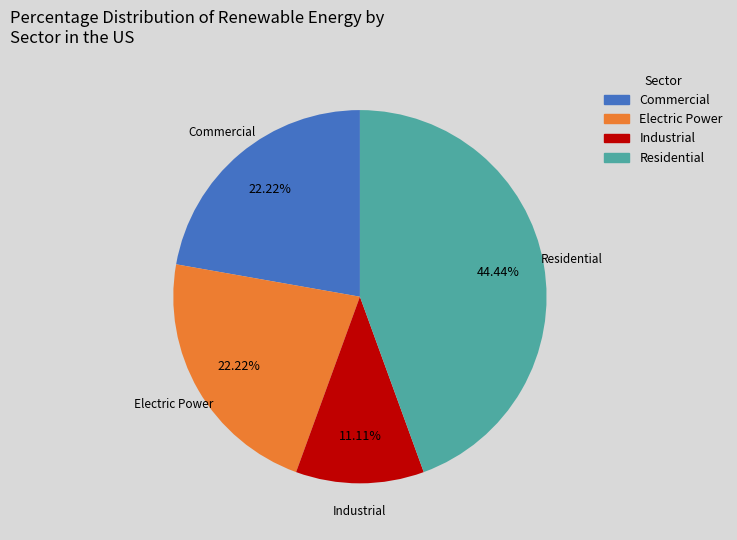

To the nearest percent, what is the average slice percentage?

25%